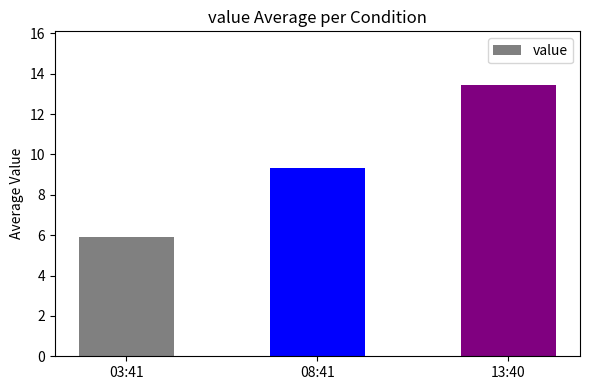

What is the label of the 1st bar from the right?

13:40